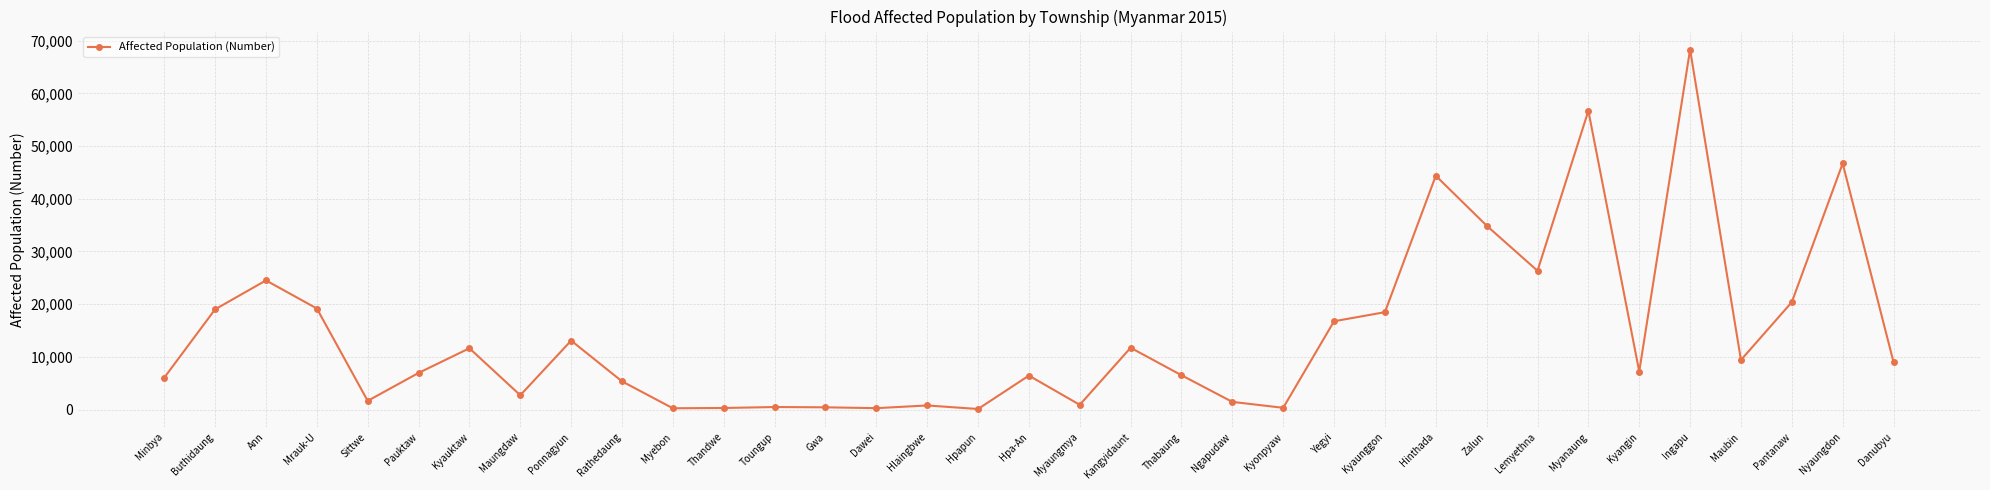

What is the sum of all values?

498637